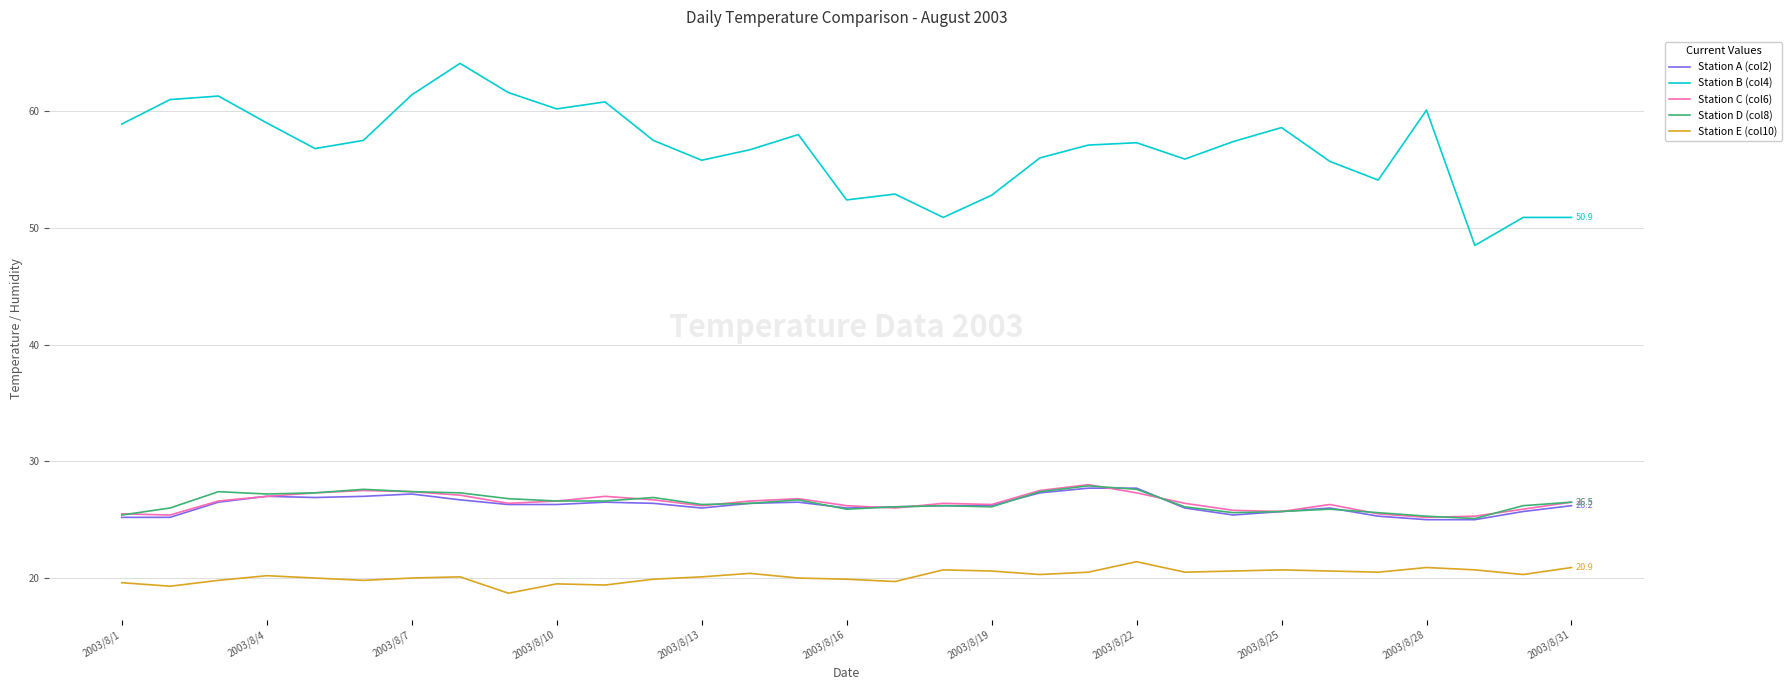

What is the maximum value for Station D (col8)?

27.9